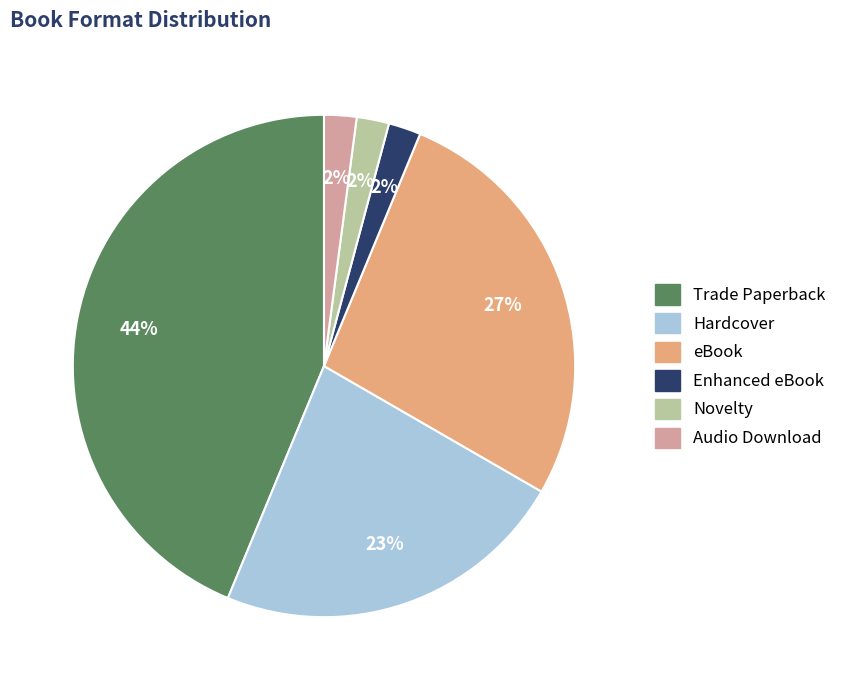

Between Hardcover and Novelty, which is larger?

Hardcover